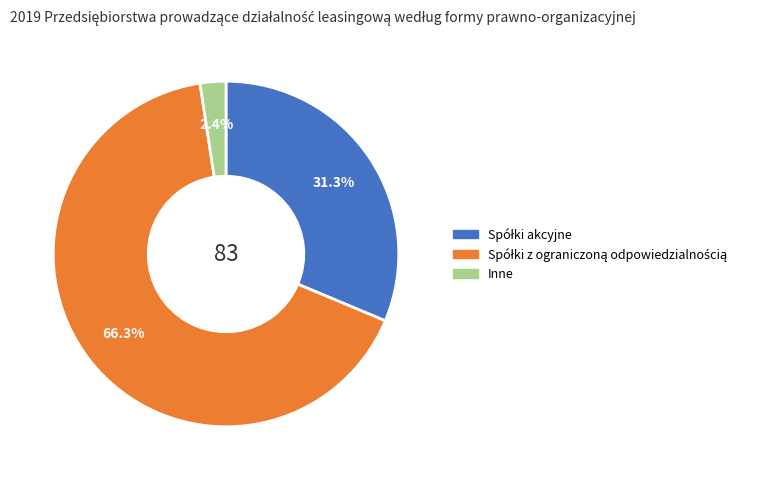

What is the smallest slice in the pie chart?

Inne